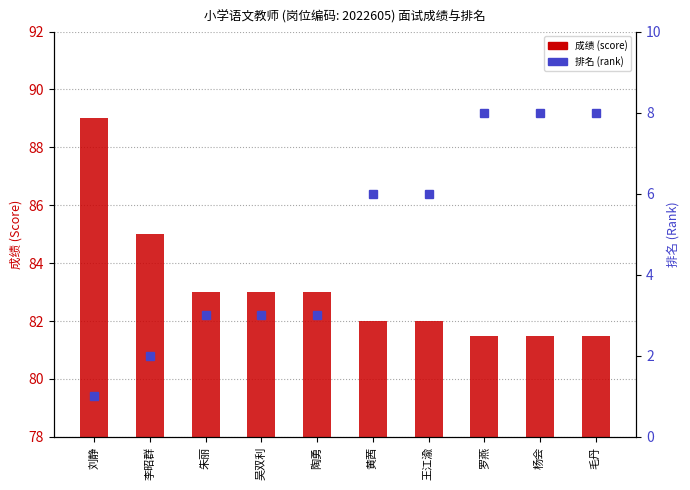

What is the spread (max minus min) of values at 陶勇?

80.0